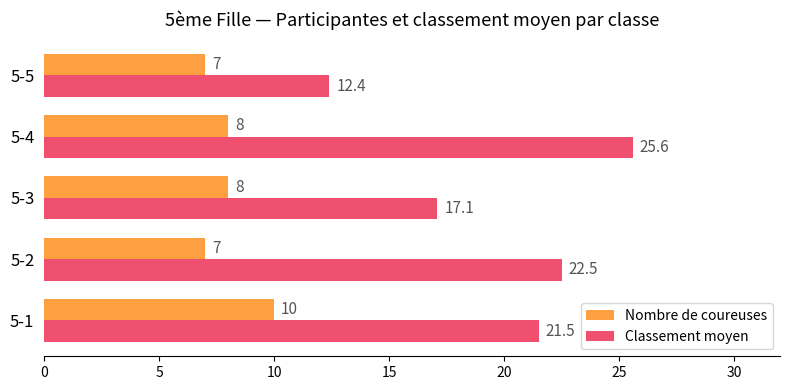

What is the difference between the maximum and second lowest values in the Nombre de coureuses series?

3.0